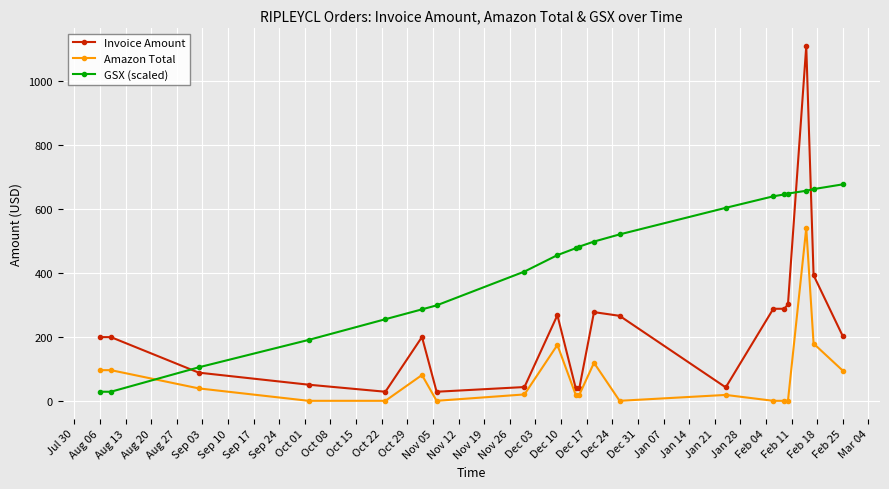

Count the number of data series in this chart.

3